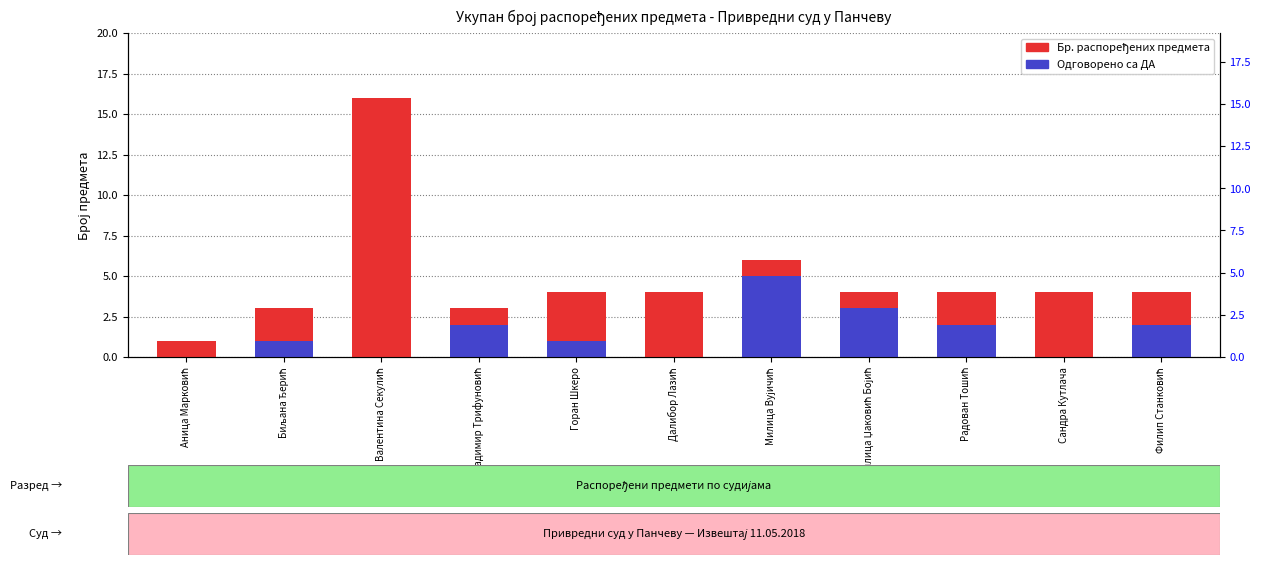

At how many categories does at least one series exceed 9?

1